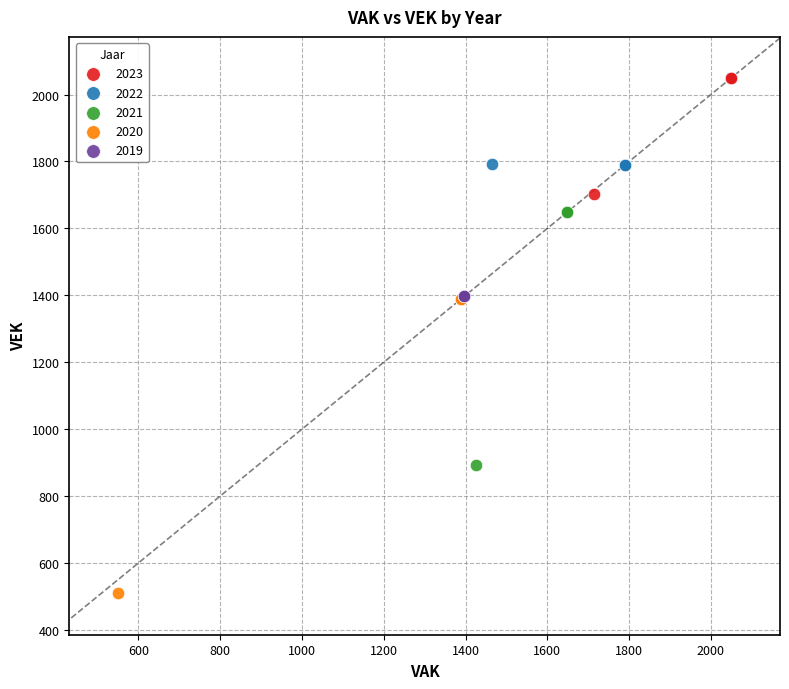

Which series reaches the minimum Y coordinate?

2020